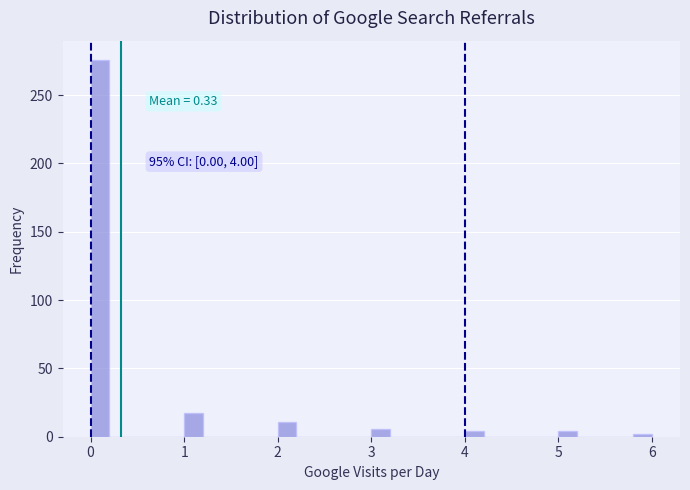

Around what value on the x-axis is the tallest bar? Give the approximate position of its centre, as read against the axis.

0.1